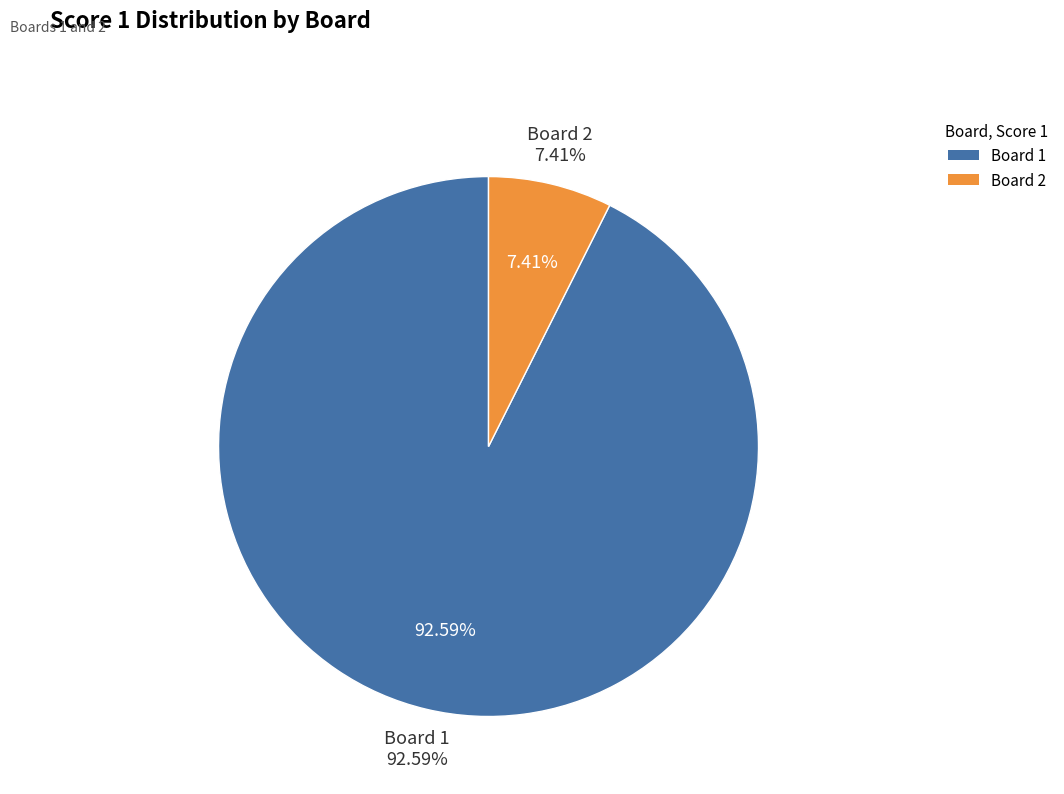

Count the number of slices in the pie.

2